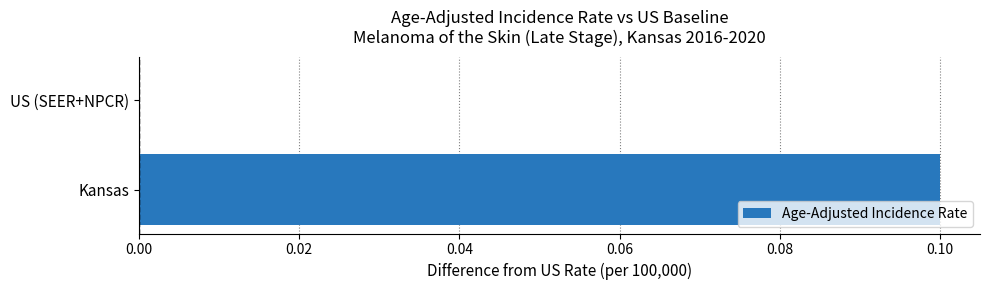

Which label corresponds to the largest value in the chart?

Kansas